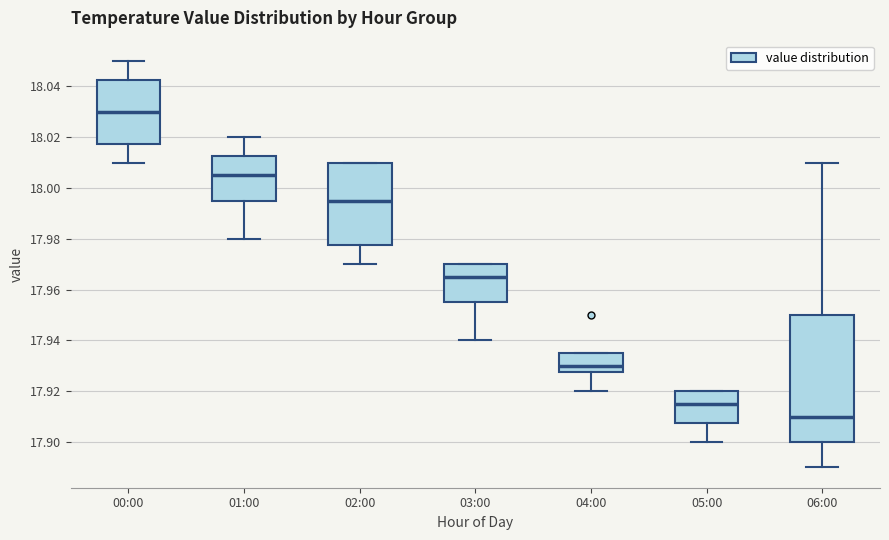

Which box is the tallest, from its lower edge to its upper edge?

06:00